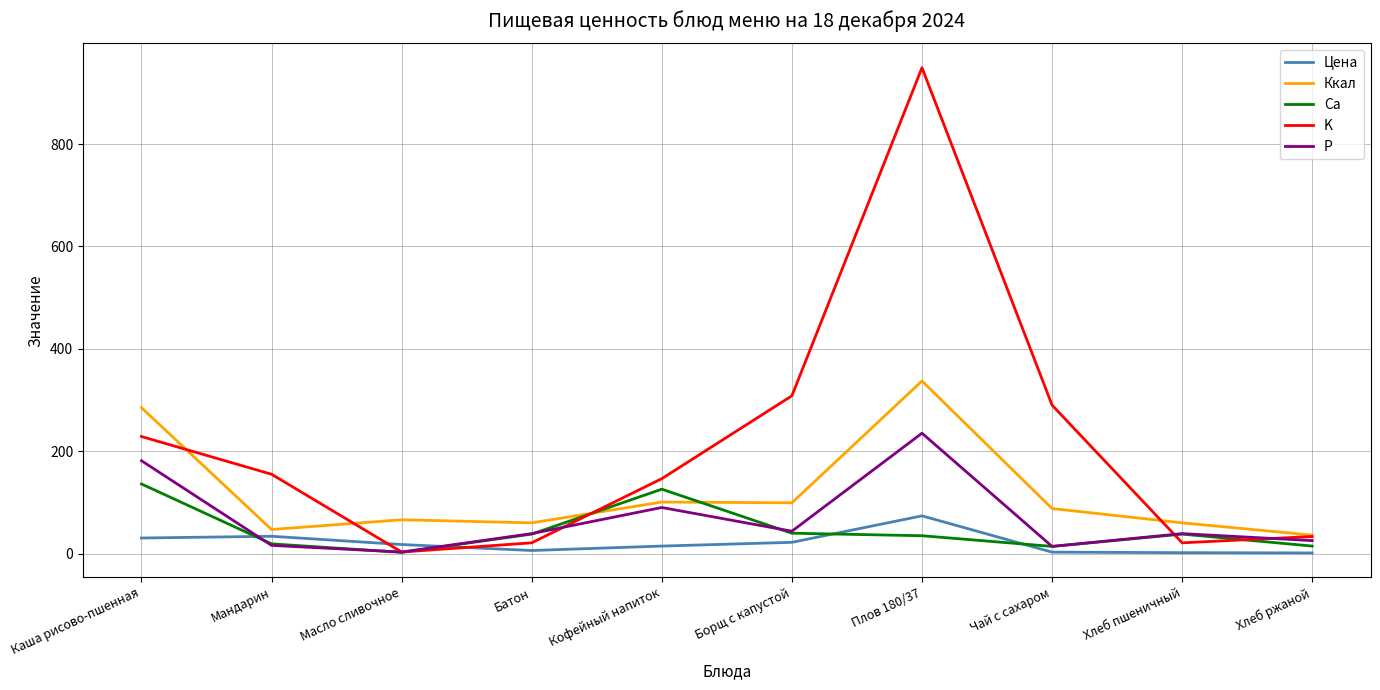

What is the total value across all series at Борщ с капустой?

512.9